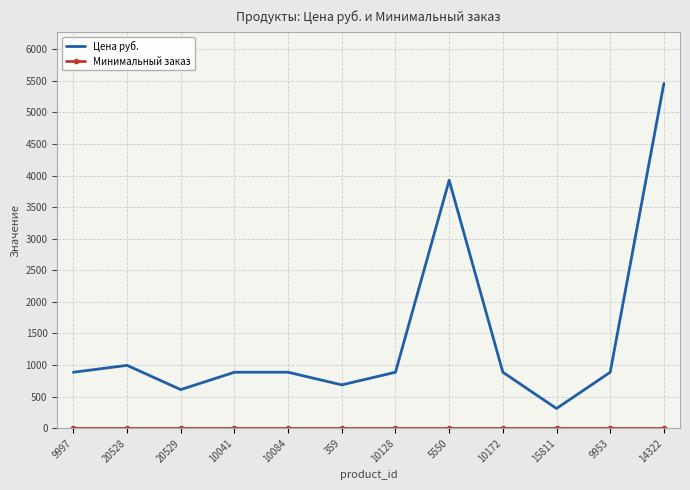

What is the maximum value shown in the chart?

5457